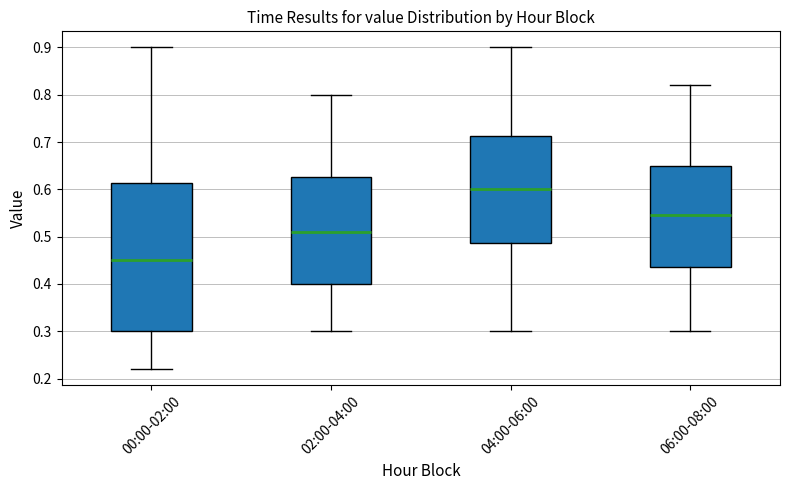

Comparing the boxes themselves (not the whiskers), which one is the tallest?

00:00-02:00